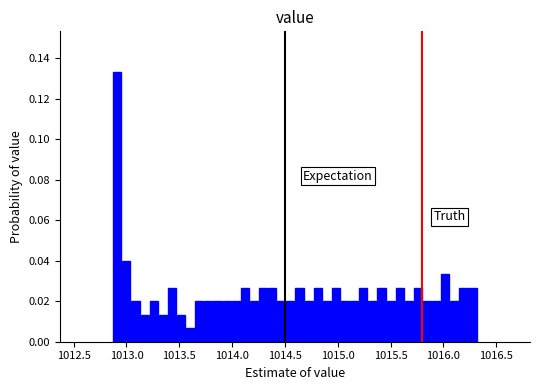

Around what value on the x-axis is the tallest bar? Give the approximate position of its centre, as read against the axis.

1012.90